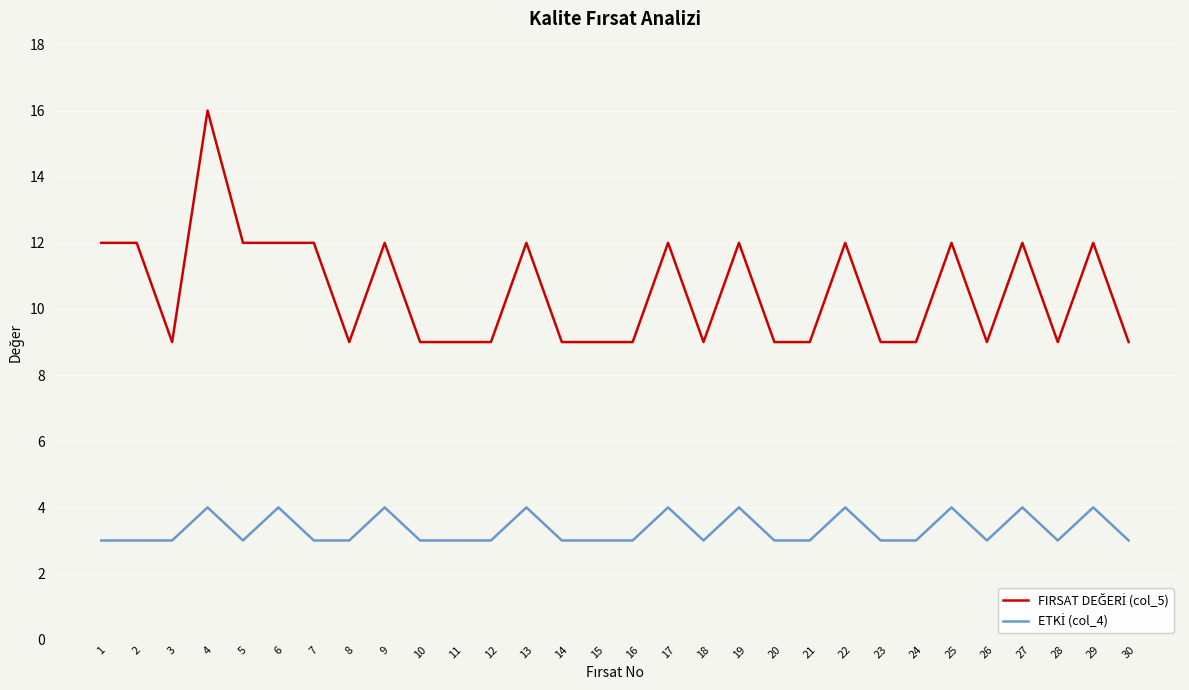

At which category is the sum across all series the highest?

4